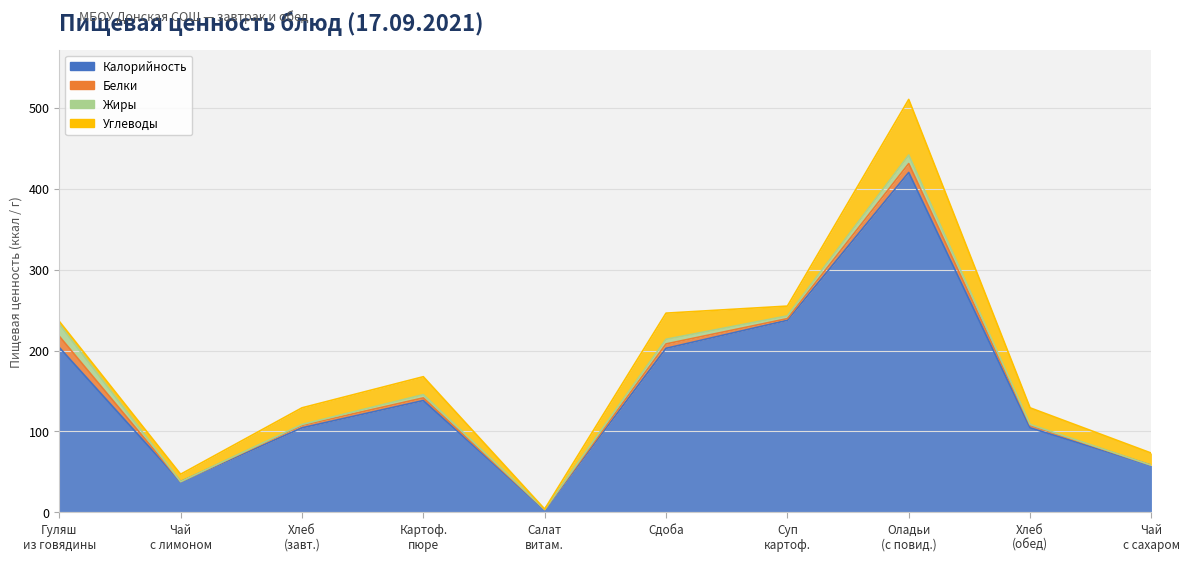

How many lines are shown in the chart?

4